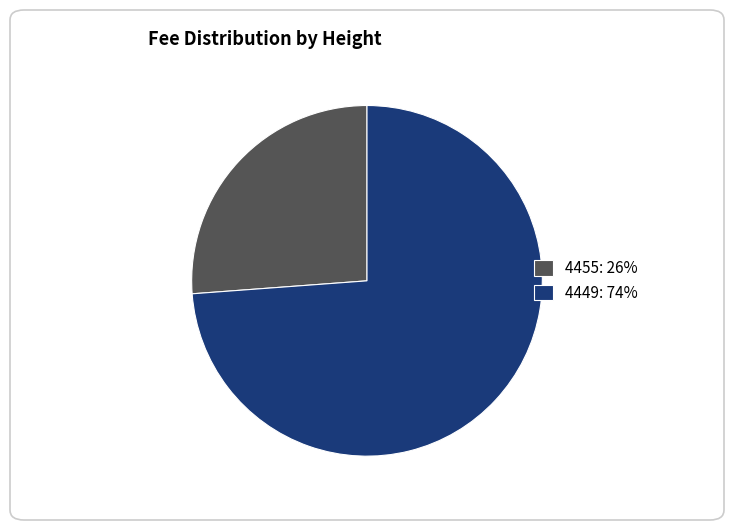

True or false: 4449: 74% accounts for 64% of the total.

False